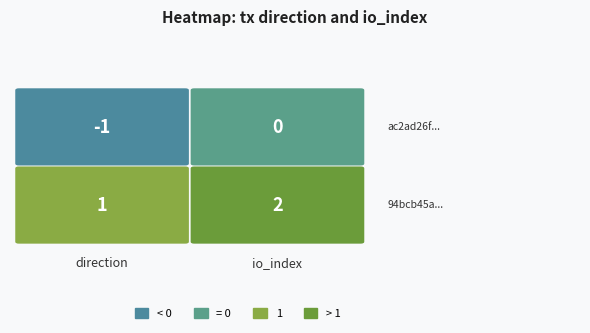

How many values in the 94bcb45a series are below 2?

1